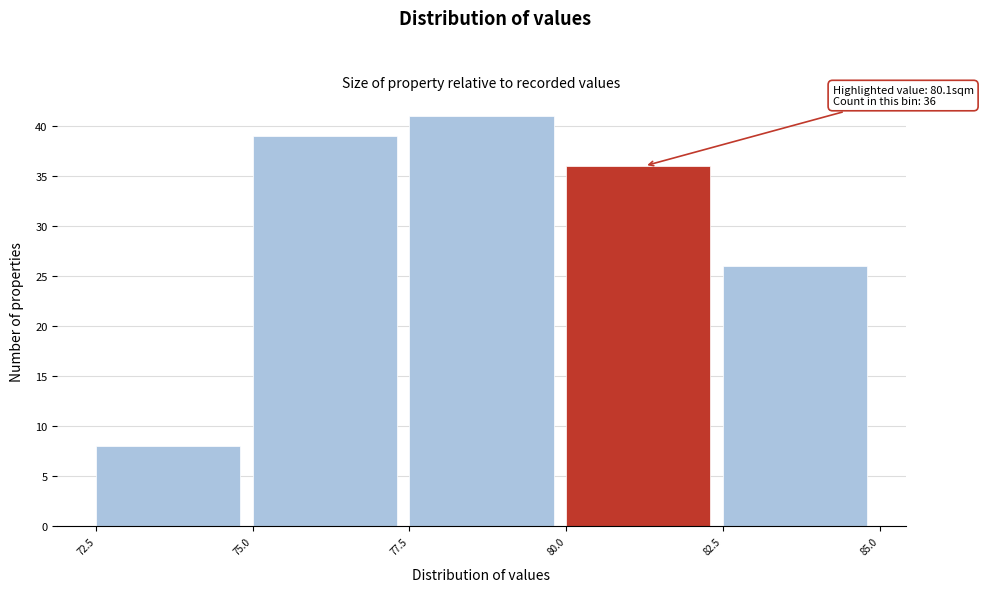

Which range on the x-axis has the tallest bar?

77.5 to 80.0